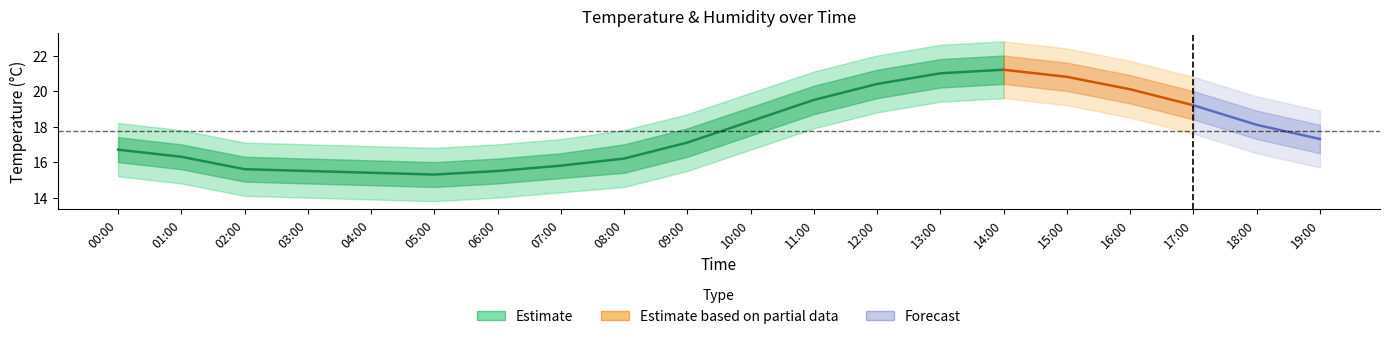

How many interior local valleys (lower than both neighbors) does the data have?

1